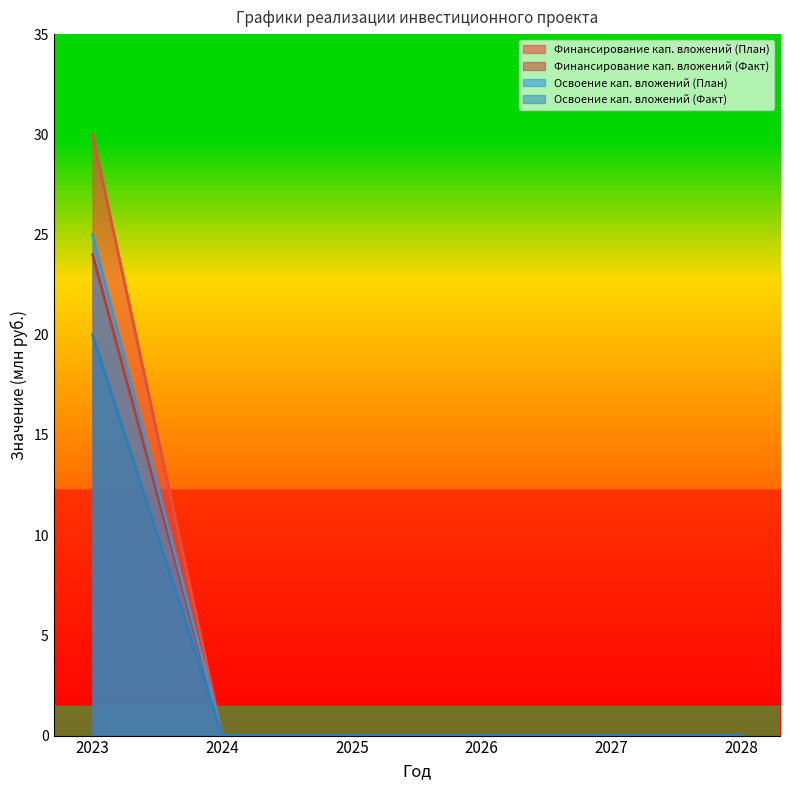

True or false: Освоение кап. вложений (План) has a value of 9 at 2028.

False